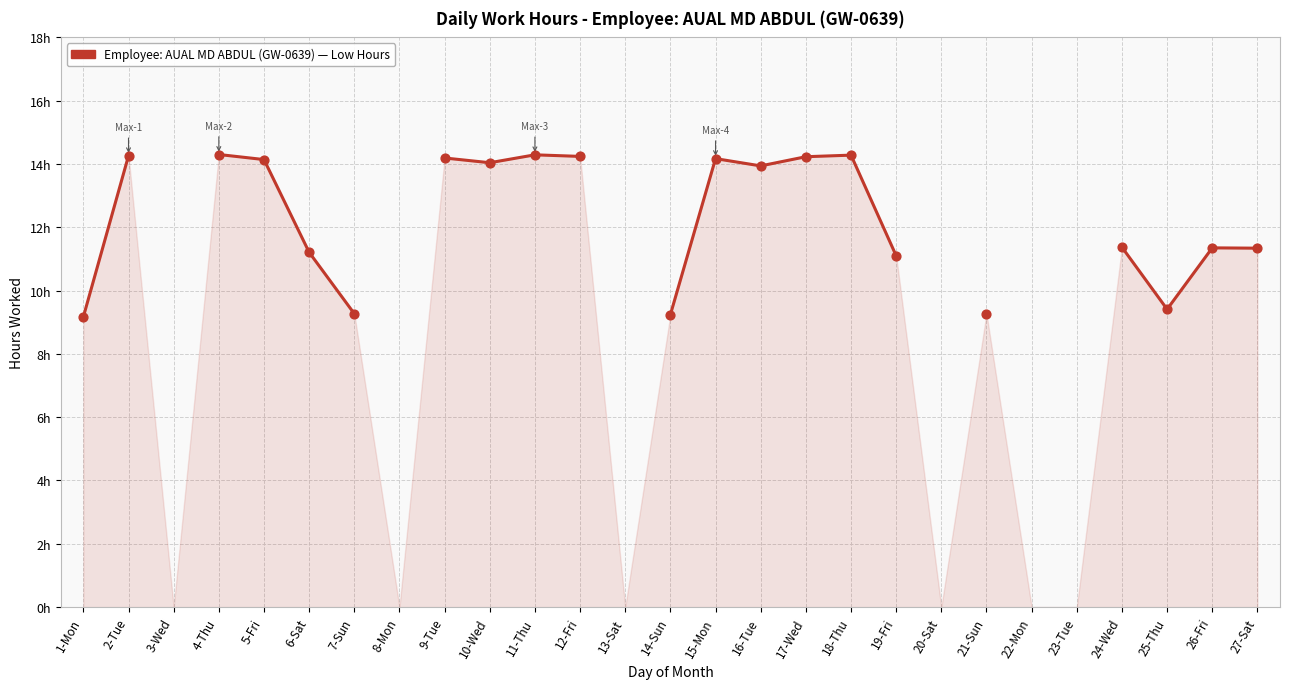

Which has a higher value, 24-Wed or 10-Wed?

10-Wed